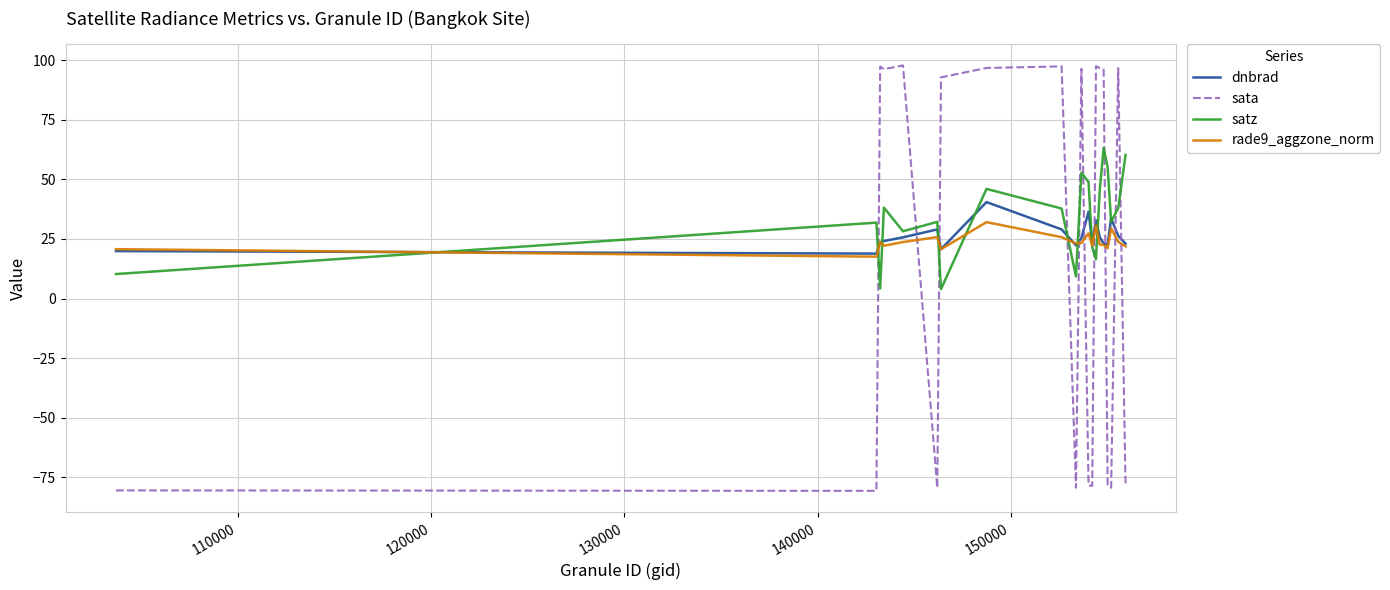

After their last crossing, which series has the higher values: sata or rade9_aggzone_norm?

rade9_aggzone_norm